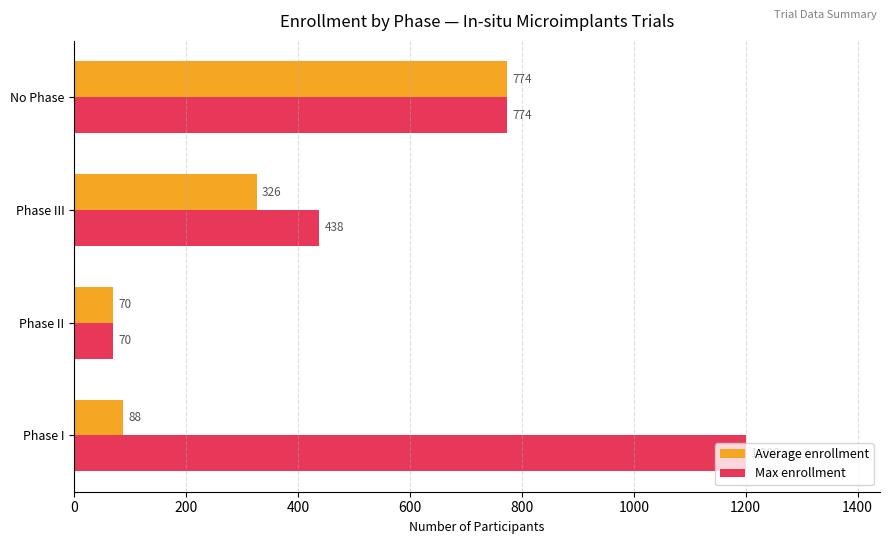

What is the total value across all series at Phase II?

140